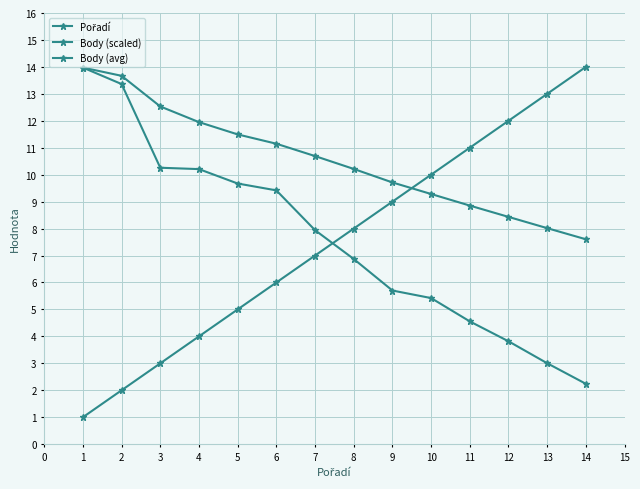

What is the lowest value of the Pořadí series?

1.0